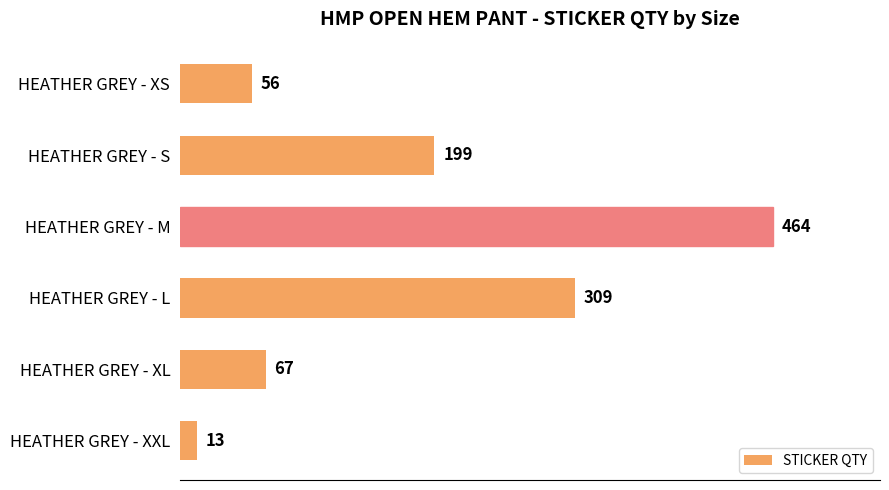

Which label corresponds to the smallest value in the chart?

HEATHER GREY - XXL